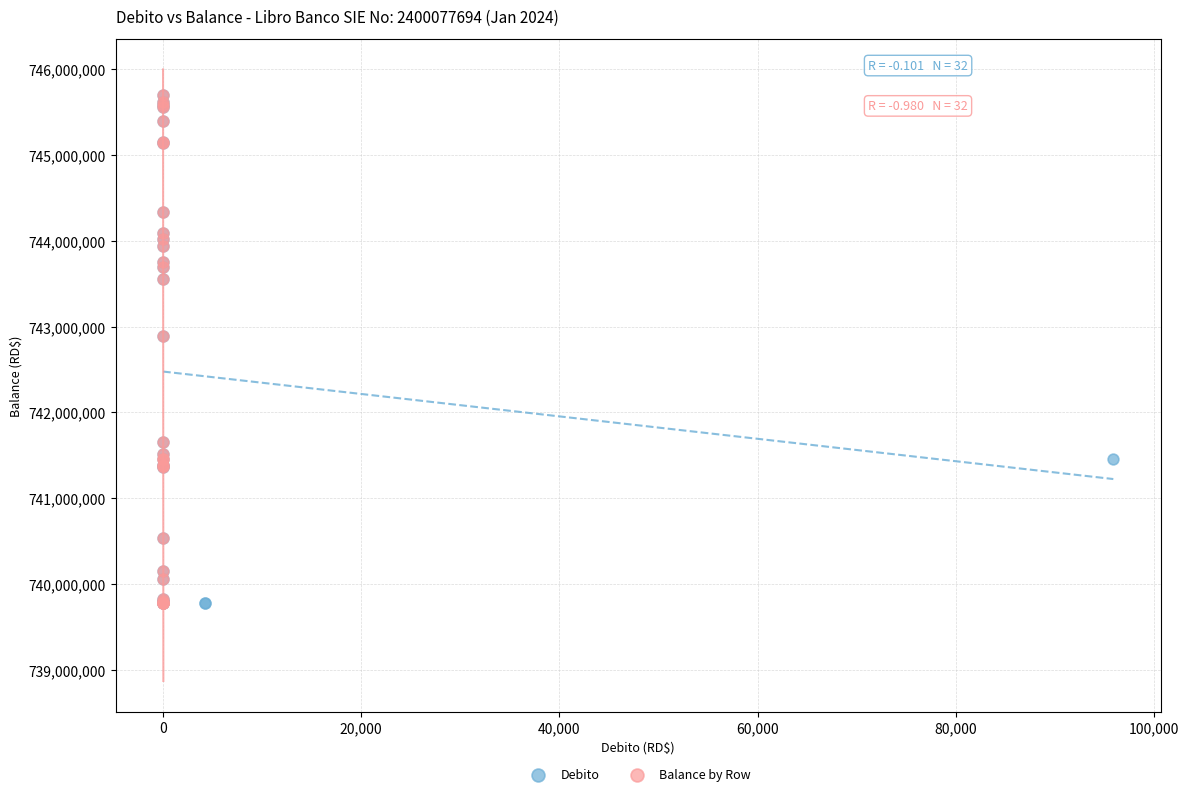

What are all the series names shown in the legend?

Debito, Balance by Row